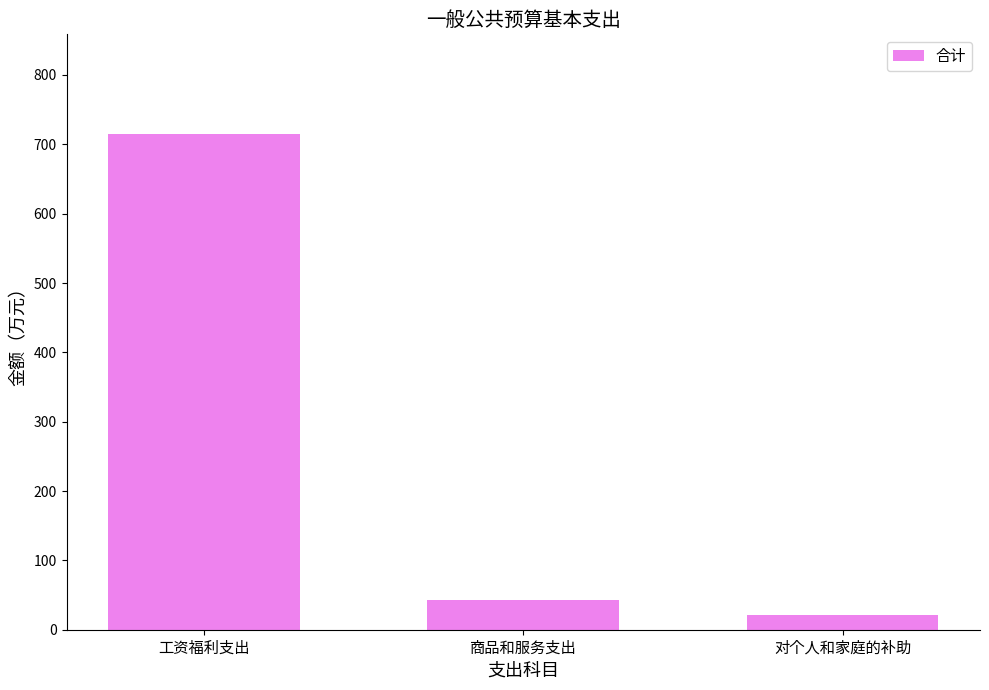

What is the ratio of the value at 工资福利支出 to the value at 对个人和家庭的补助?

34.5